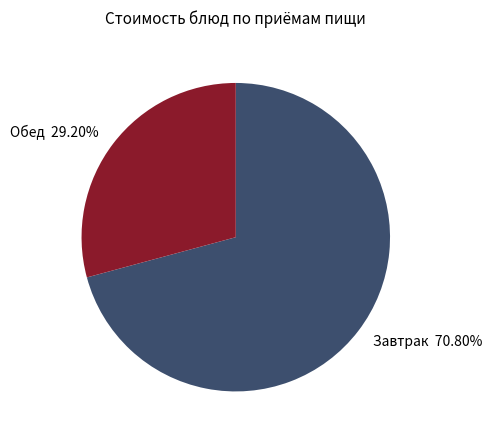

Rank the categories by value from highest to lowest.

Завтрак 70.80%, Обед 29.20%